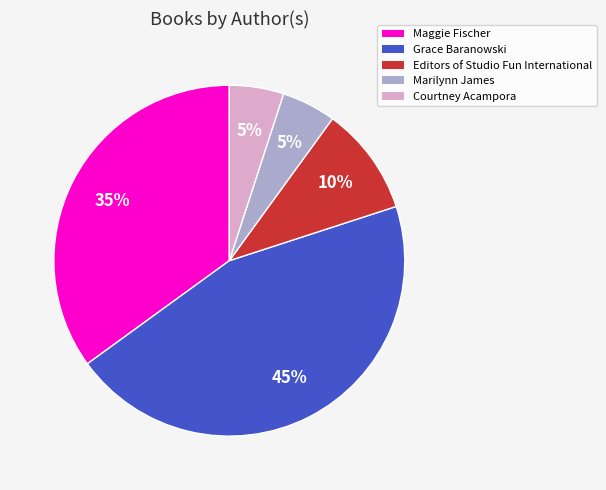

To the nearest percent, what is the difference between the largest and smallest slice percentages?

40%